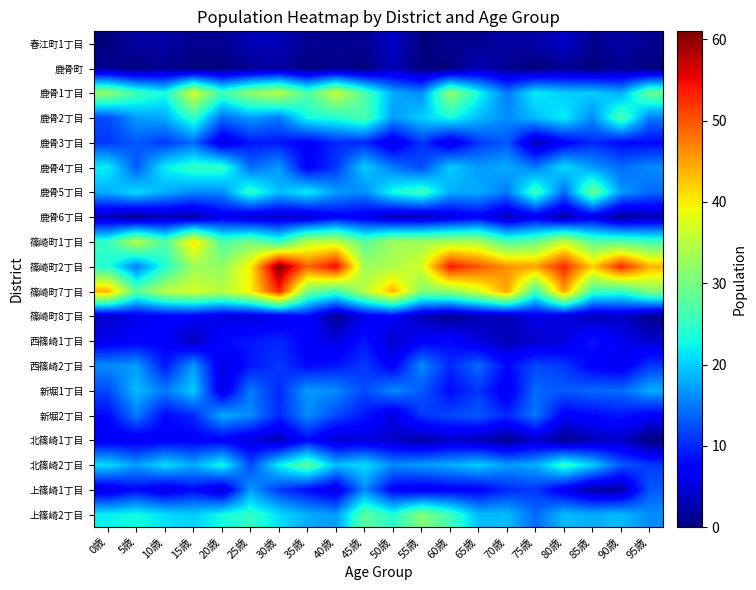

Which has a higher value, 20歳 or 75歳?

75歳